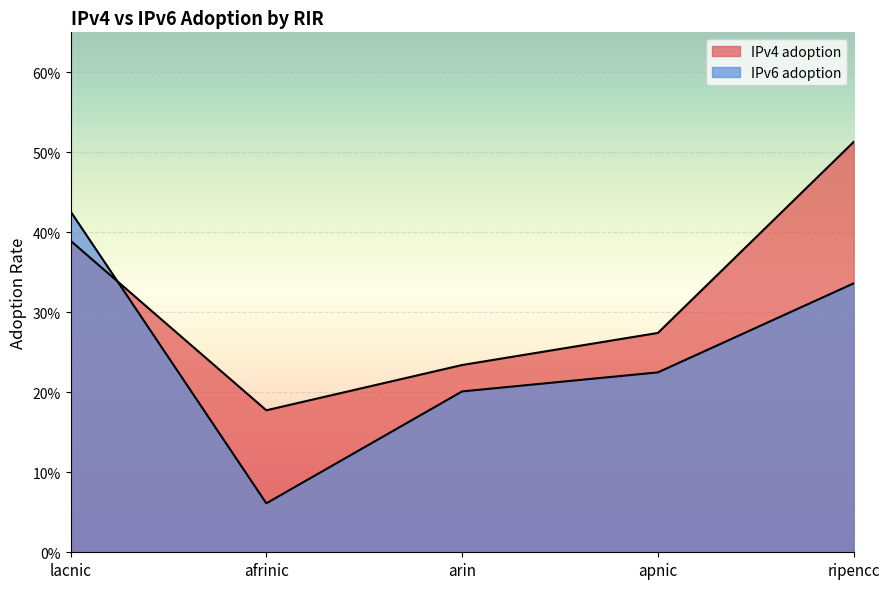

How many IPv6 adoption values are between 0 and 1?

5